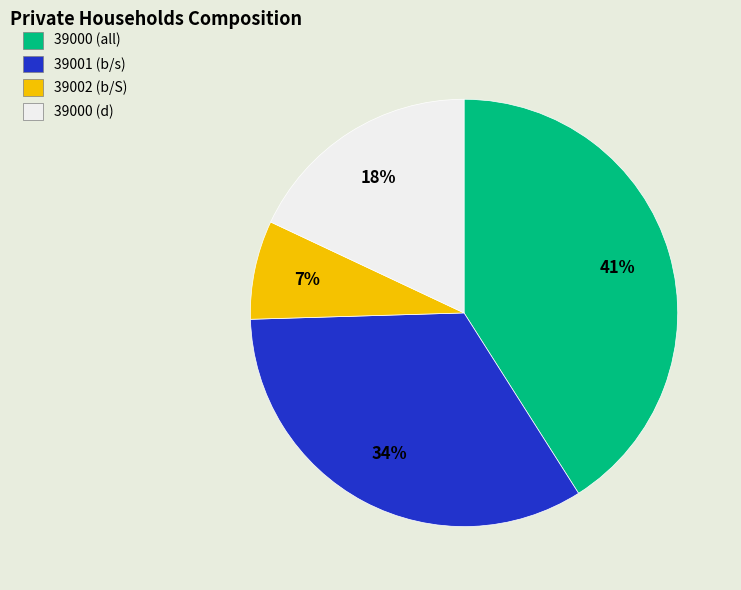

Count the number of slices in the pie.

4